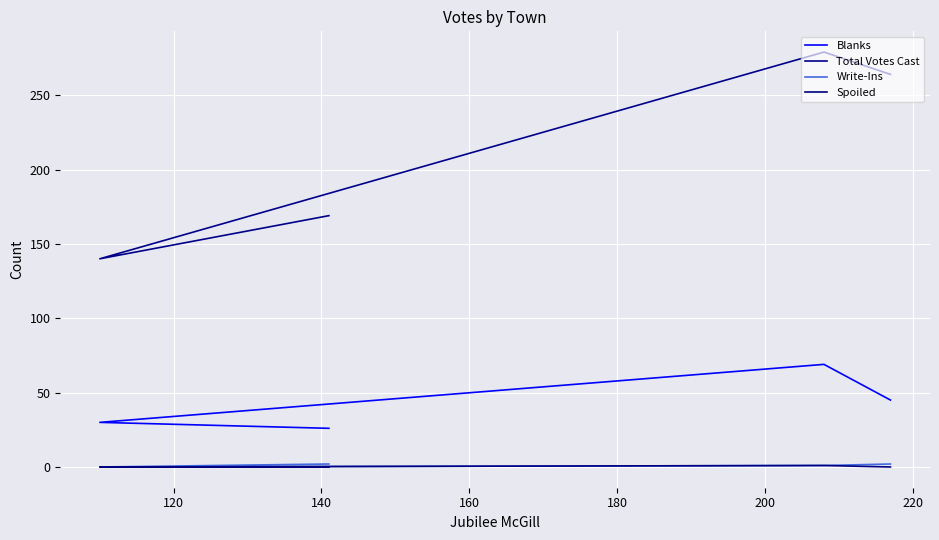

Which series changed the most between 120 and 140?

Total Votes Cast